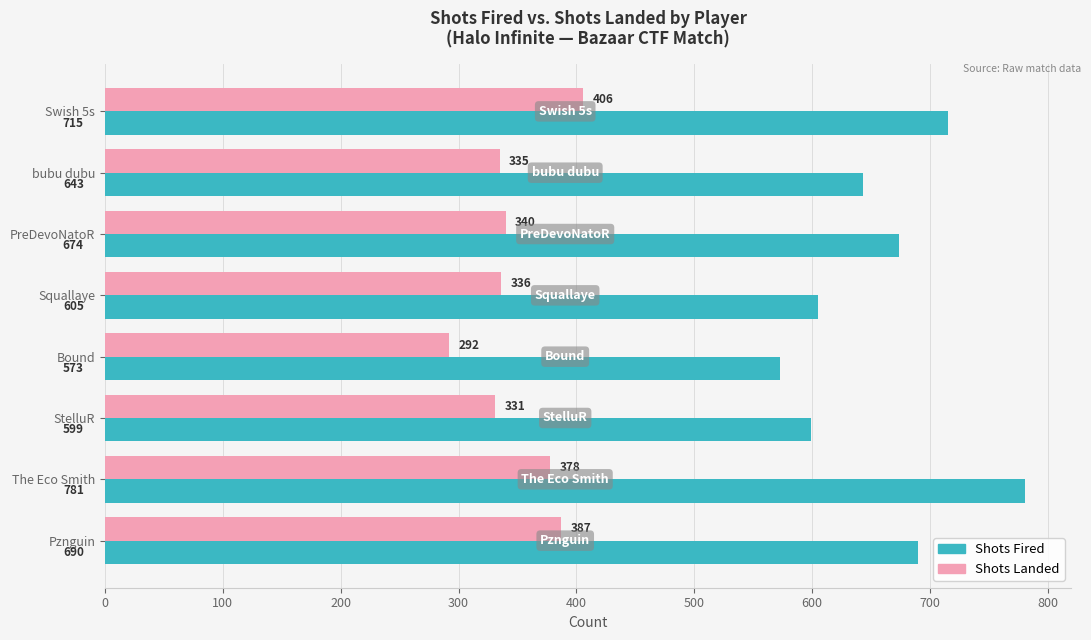

True or false: Shots Landed has a value of 406 at Swish 5s.

True